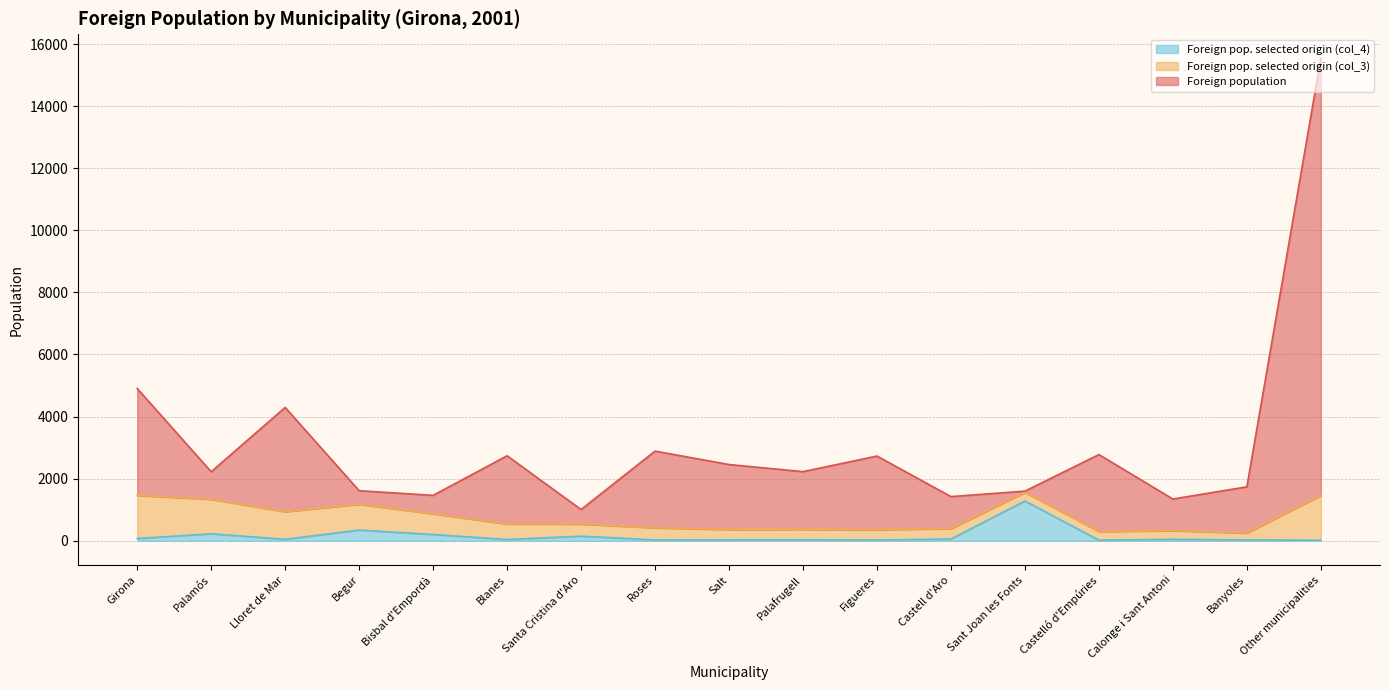

At how many categories does at least one series exceed 13041?

1